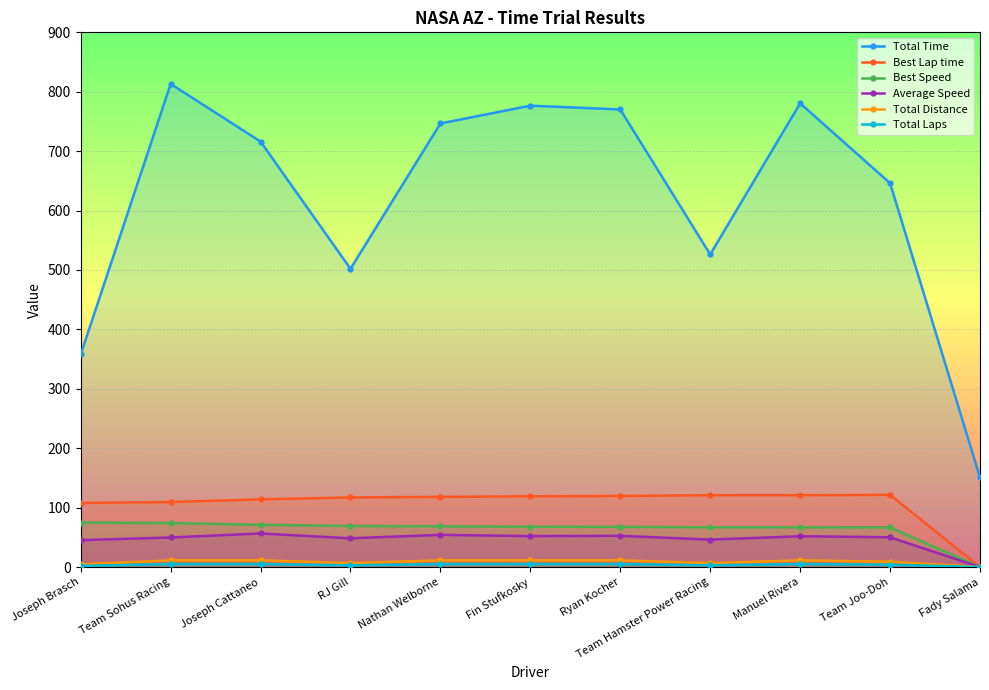

Which label corresponds to the largest value in the chart?

Team Sohus Racing